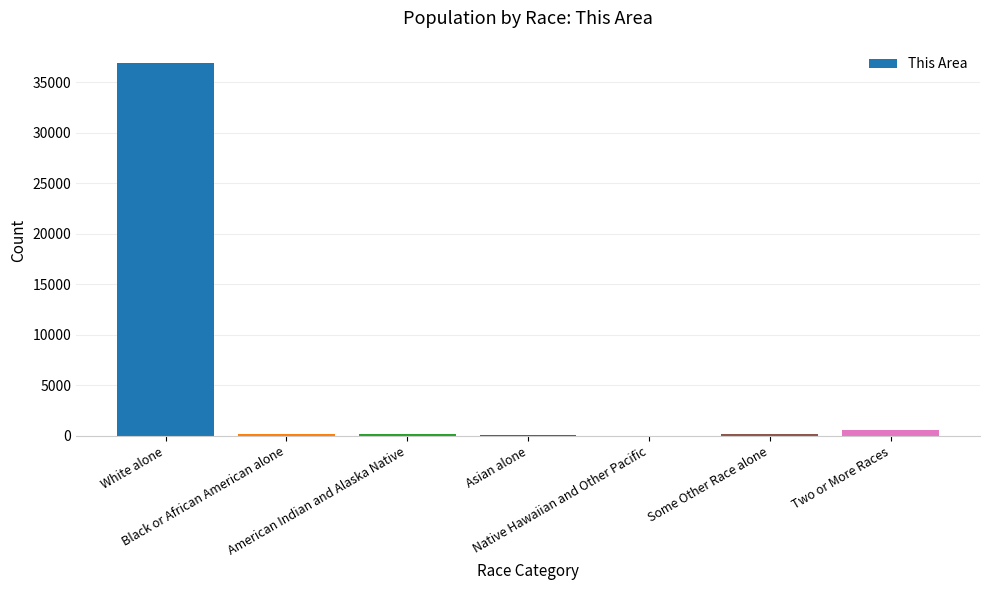

Between Black or African American alone and Two or More Races, which is larger?

Two or More Races